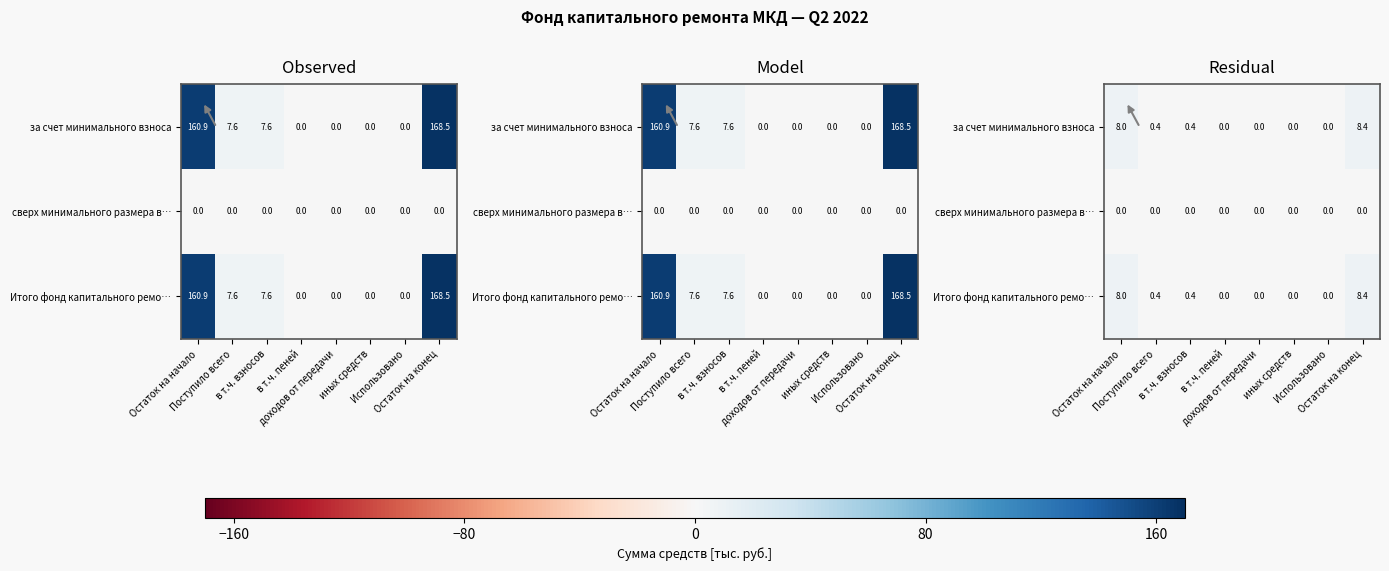

Which series has the widest spread of values?

за счет минимального взноса